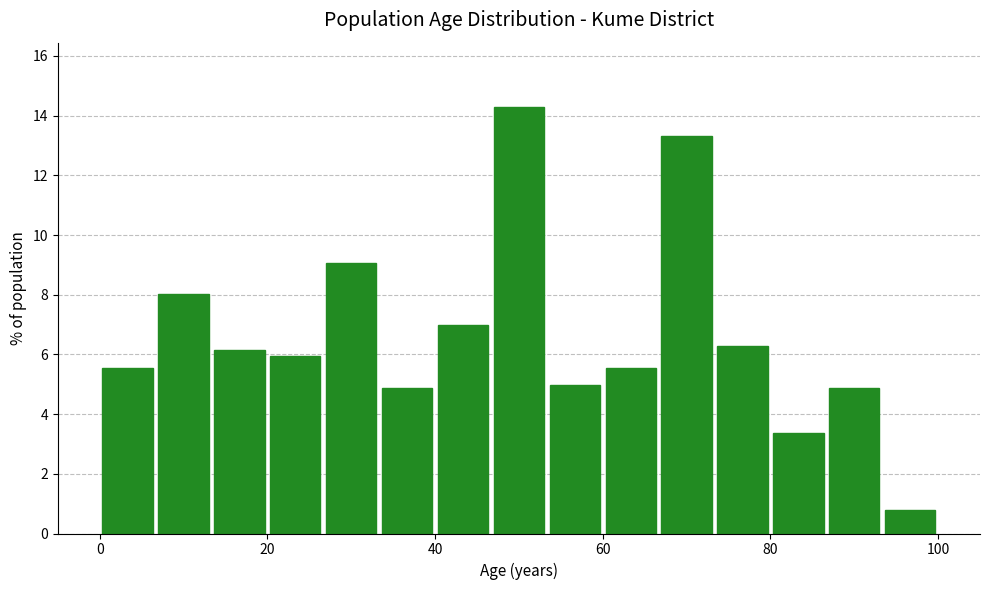

Read against the x-axis, roughly where is the centre of the tallest bar?

50